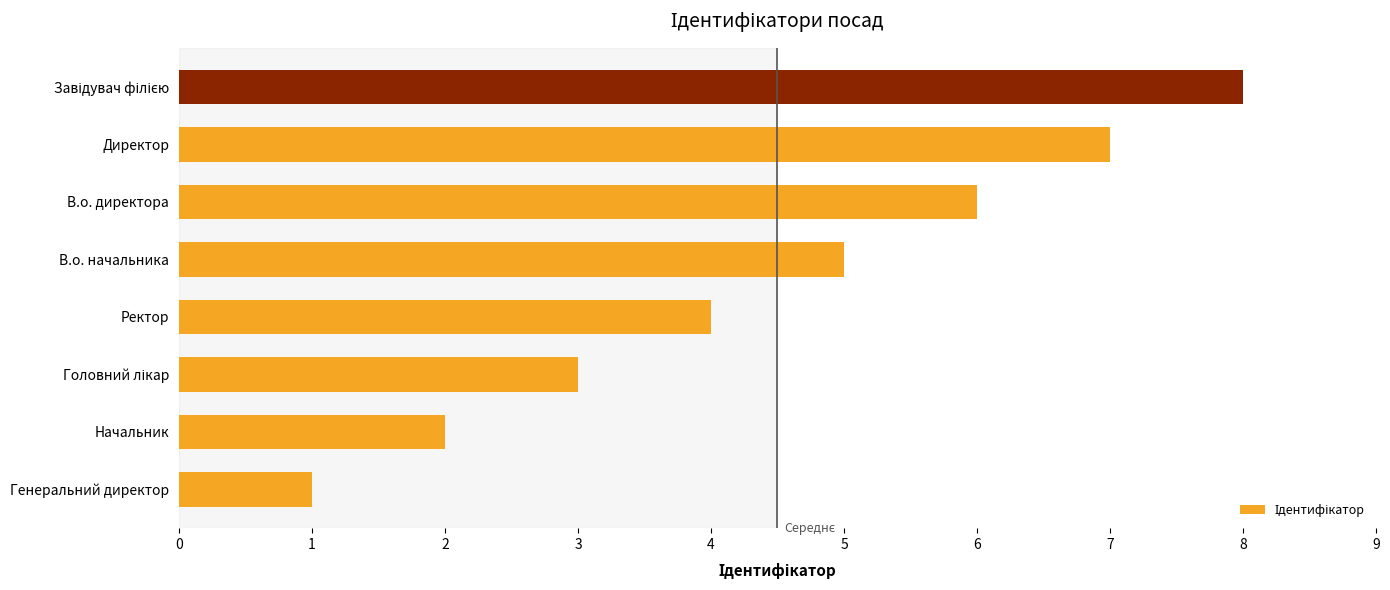

What is the difference between the maximum and minimum values?

7